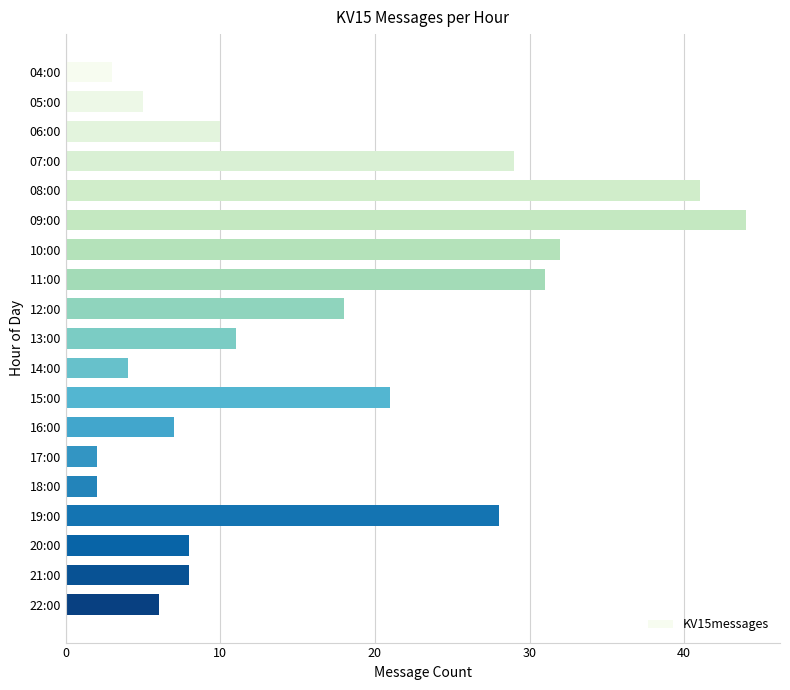

What is the label of the 12th bar from the bottom?

11:00